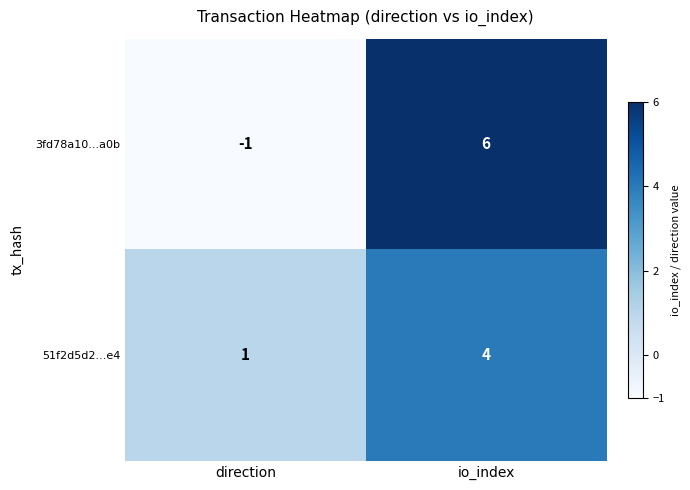

What is the smallest value displayed?

-1